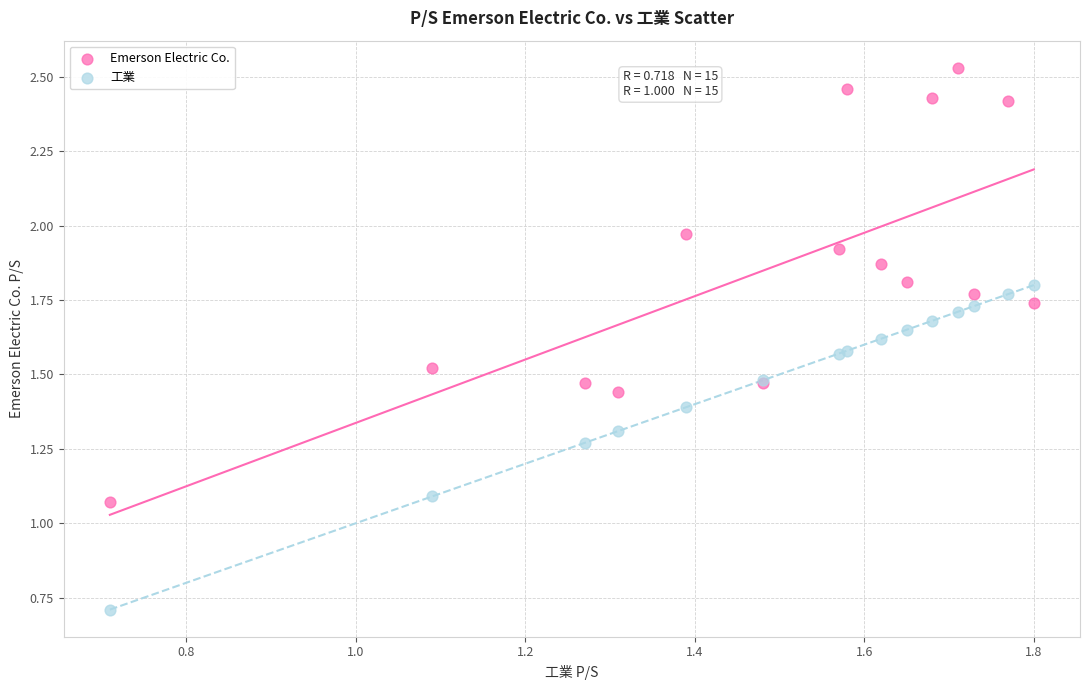

Which series contains the lowest Y value?

工業